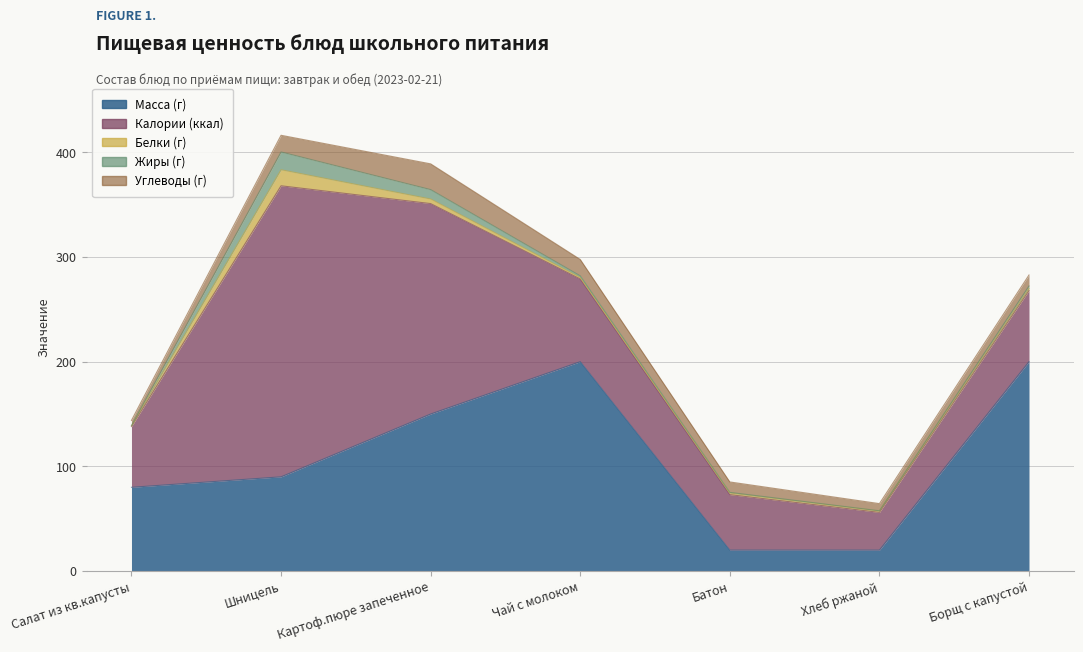

How many lines are shown in the chart?

5